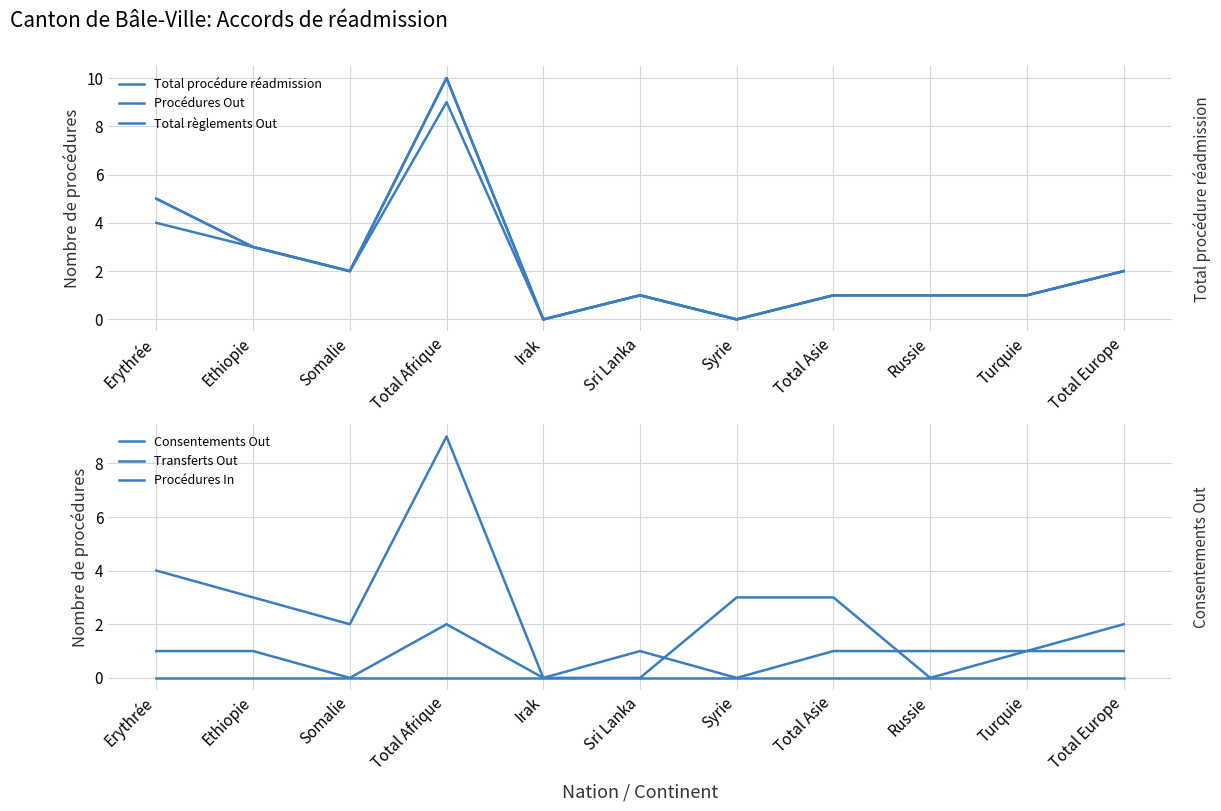

Reading left to right, transcribe all the data shown in this chart.

Total procédure réadmission: 5	3	2	10	0	1	0	1	1	1	2
Procédures Out: 5	3	2	10	0	1	0	1	1	1	2
Total règlements Out: 4	3	2	9	0	1	0	1	1	1	2
Consentements Out: 4	3	2	9	0	1	0	1	1	1	2
Transferts Out: 1	1	0	2	0	0	3	3	0	1	1
Procédures In: 0	0	0	0	0	0	0	0	0	0	0